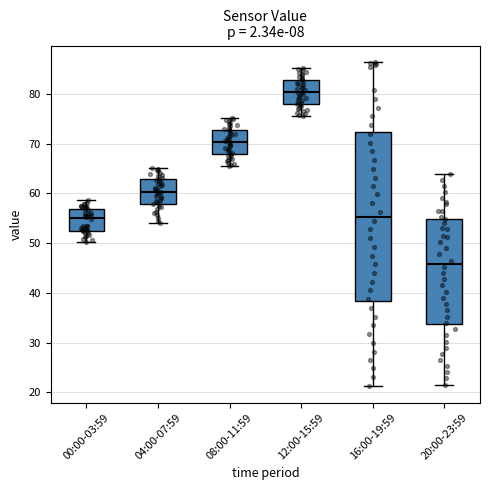

Where does the median line of the box for 08:00-11:59 sit on the y-axis? The values are not printed on the chart, so give them approximately, as read against the axis.

70